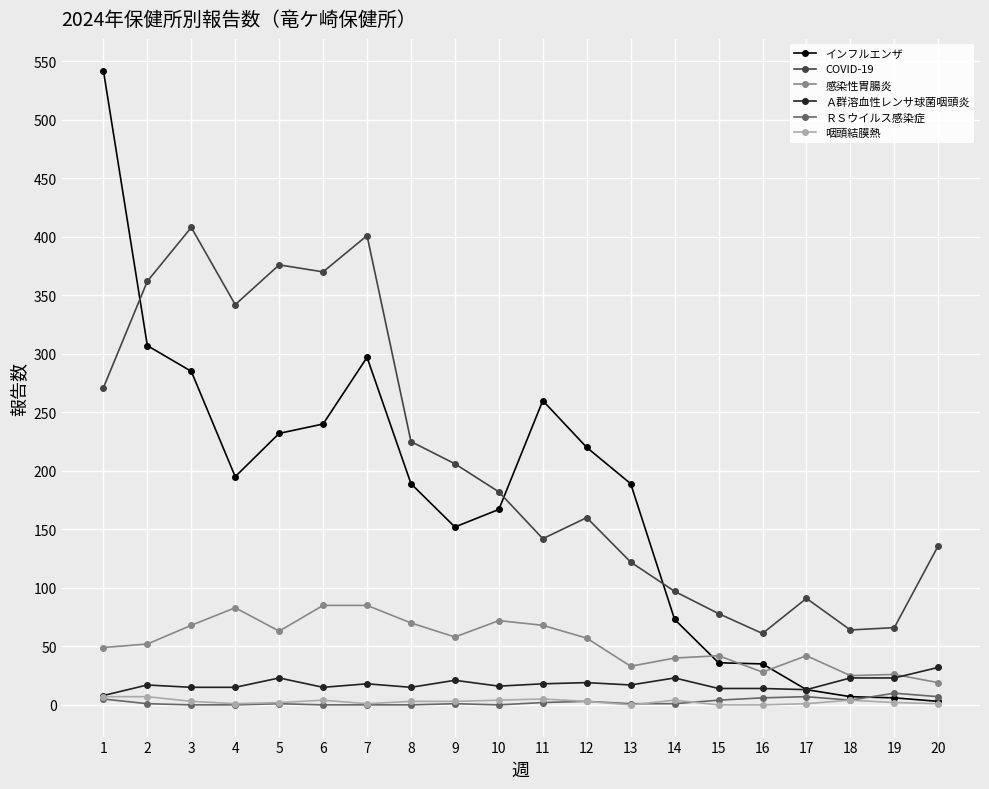

What are all the series names shown in the legend?

インフルエンザ, COVID-19, 感染性胃腸炎, Ａ群溶血性レンサ球菌咽頭炎, ＲＳウイルス感染症, 咽頭結膜熱